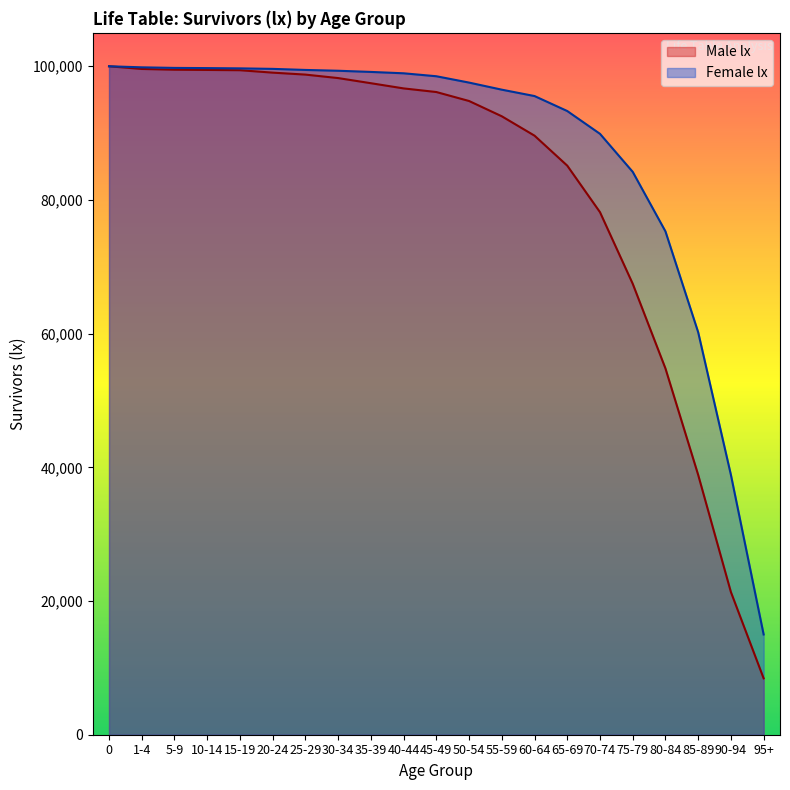

What position from the left is 60-64?

14